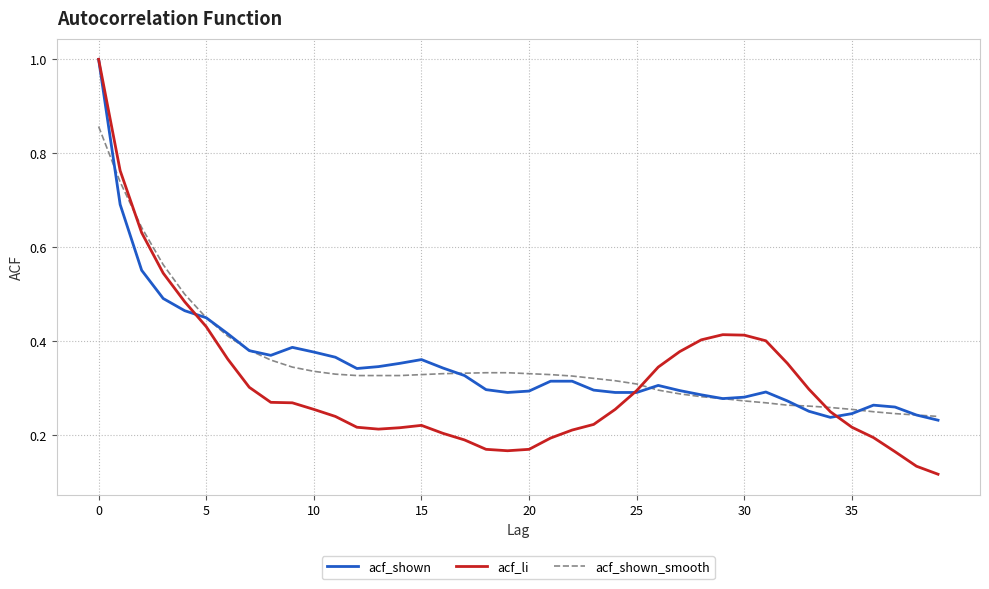

Which series has the largest range (max minus min)?

acf_li